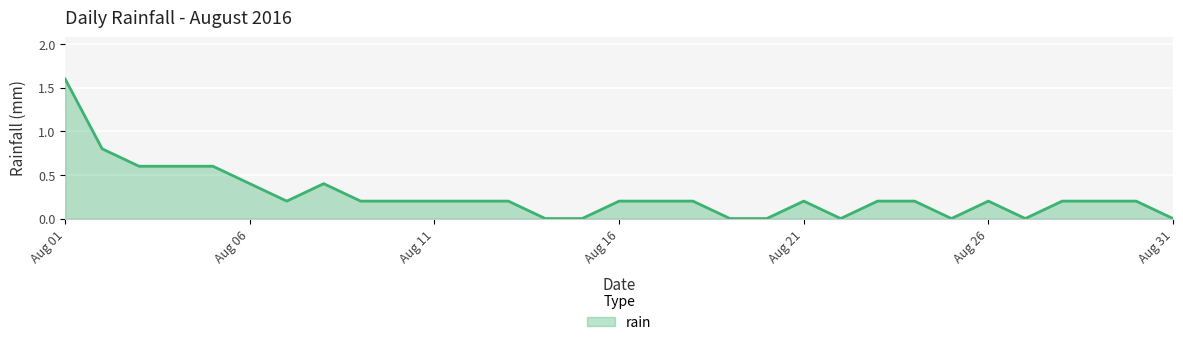

Is this an area chart (filled region under the line)?

Yes